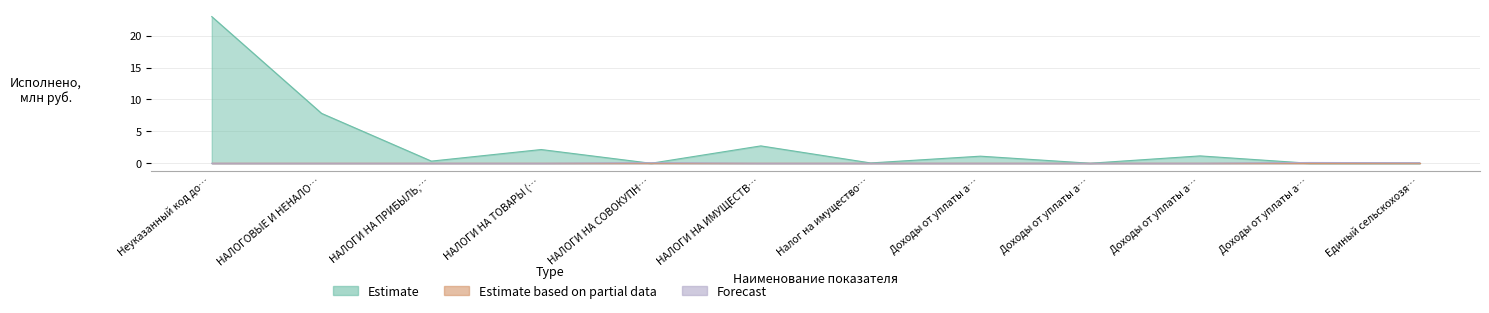

At which category is the sum across all series the highest?

Неуказанный код до…